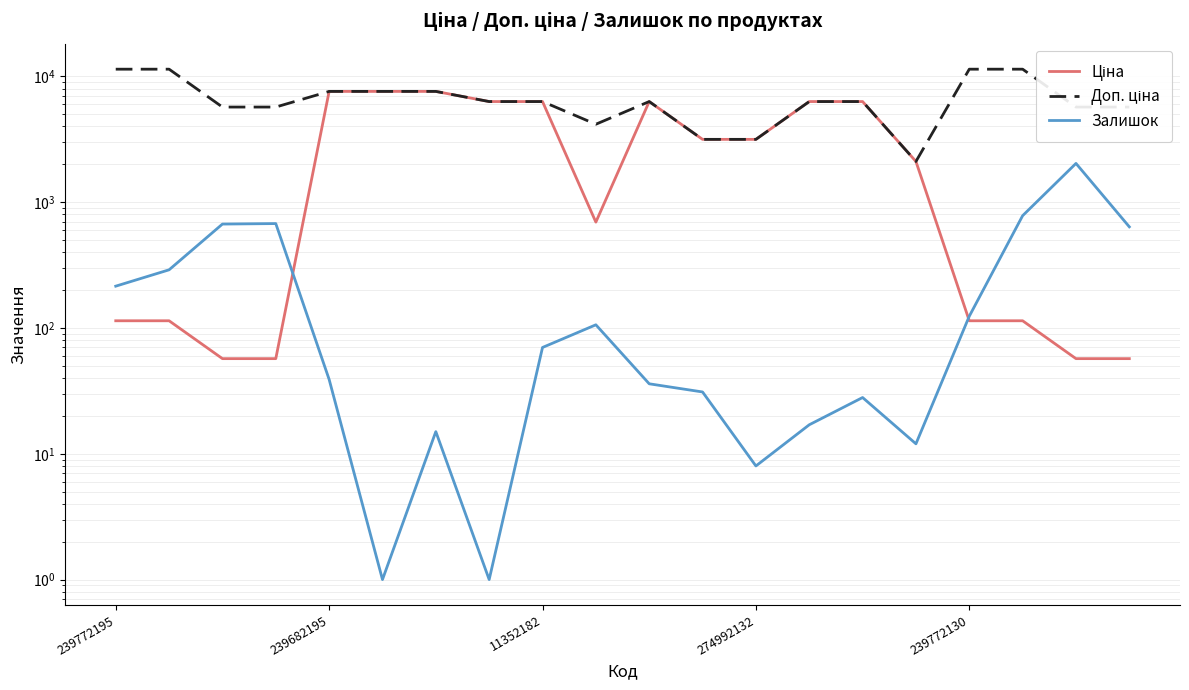

At 17, list the series in order from largest to smallest.

Доп. ціна, Залишок, Ціна